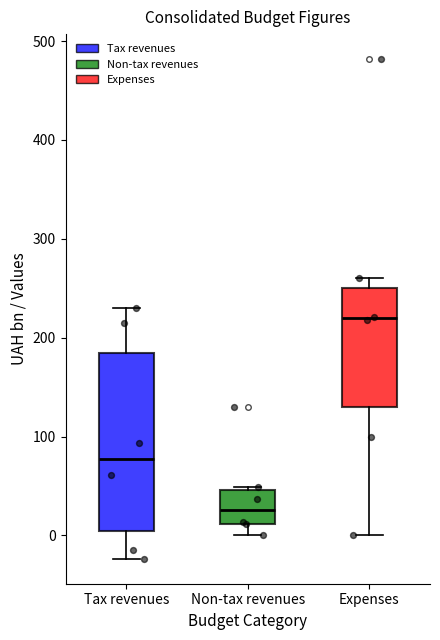

Comparing the boxes themselves (not the whiskers), which one is the tallest?

Tax revenues